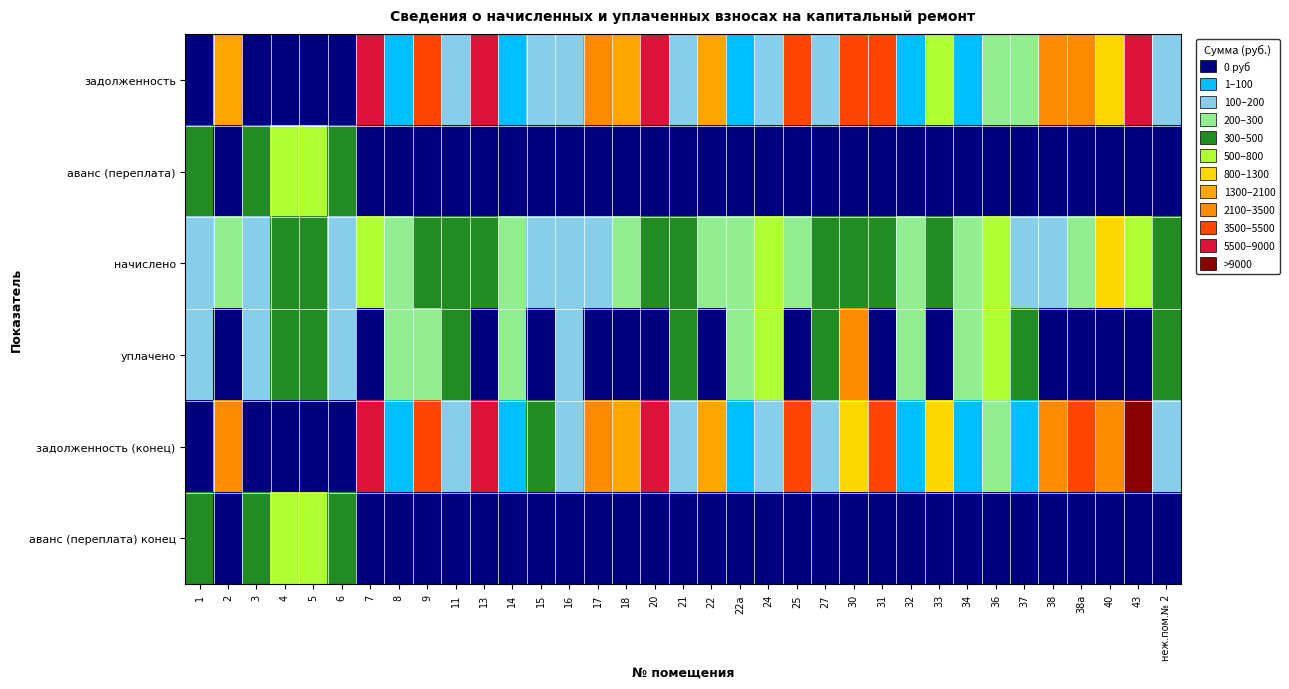

Which series changed the most between 22а and 25?

задолженность